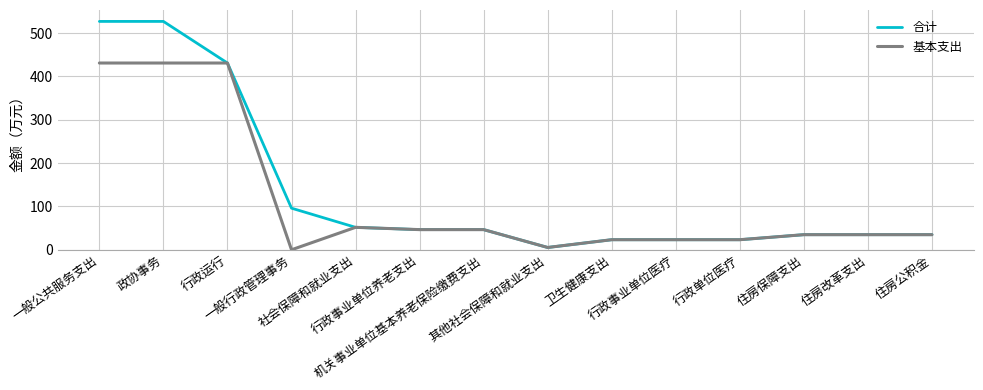

What is the maximum value shown in the chart?

527.0